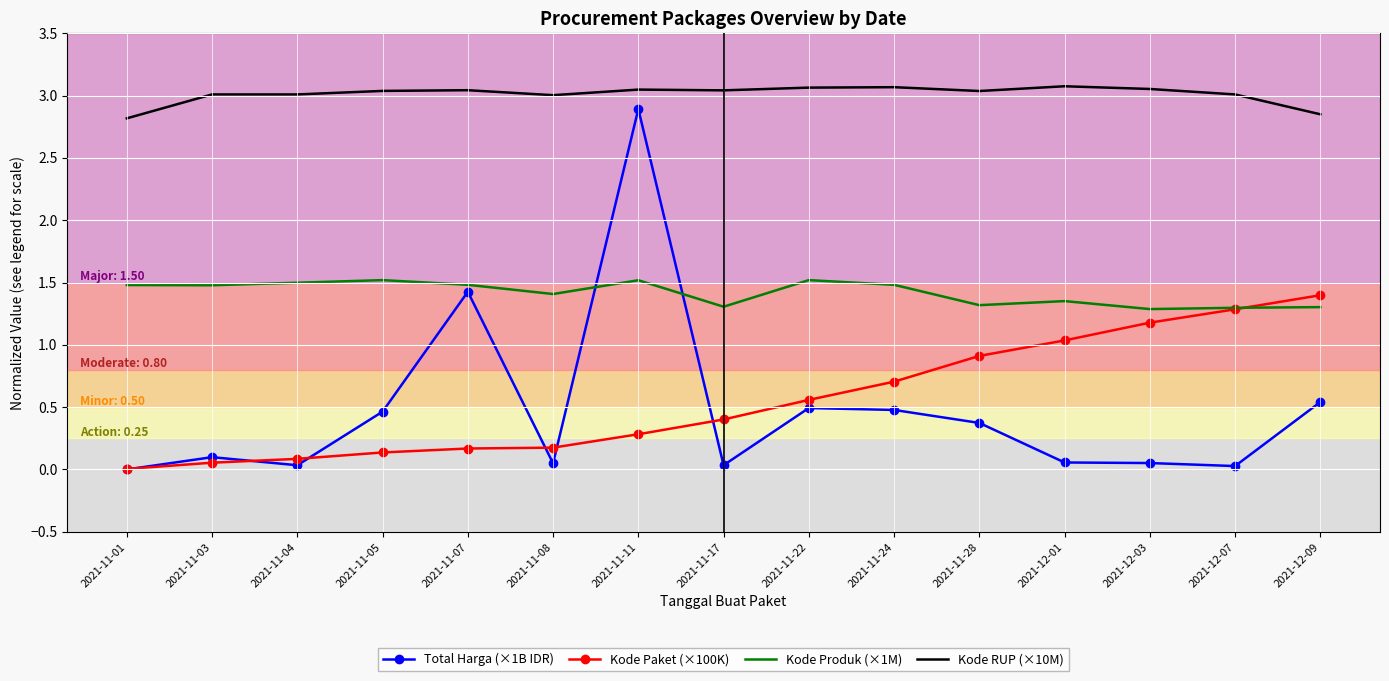

What position from the right is 2021-11-24?

6